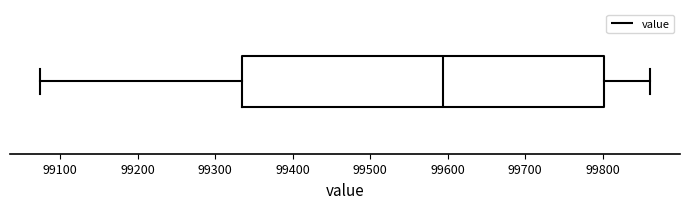

Where does the right whisker of the box end on the x-axis? The values are not printed on the chart, so give them approximately, as read against the axis.

99860